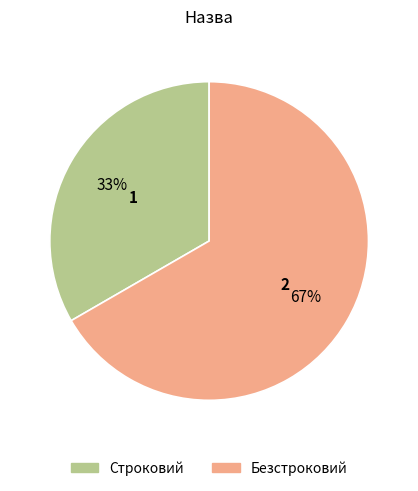

How many segments does this pie chart have?

2